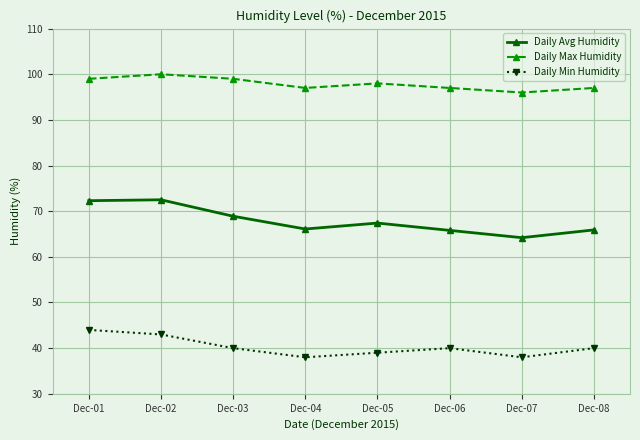

What is the minimum value for Daily Min Humidity?

38.0